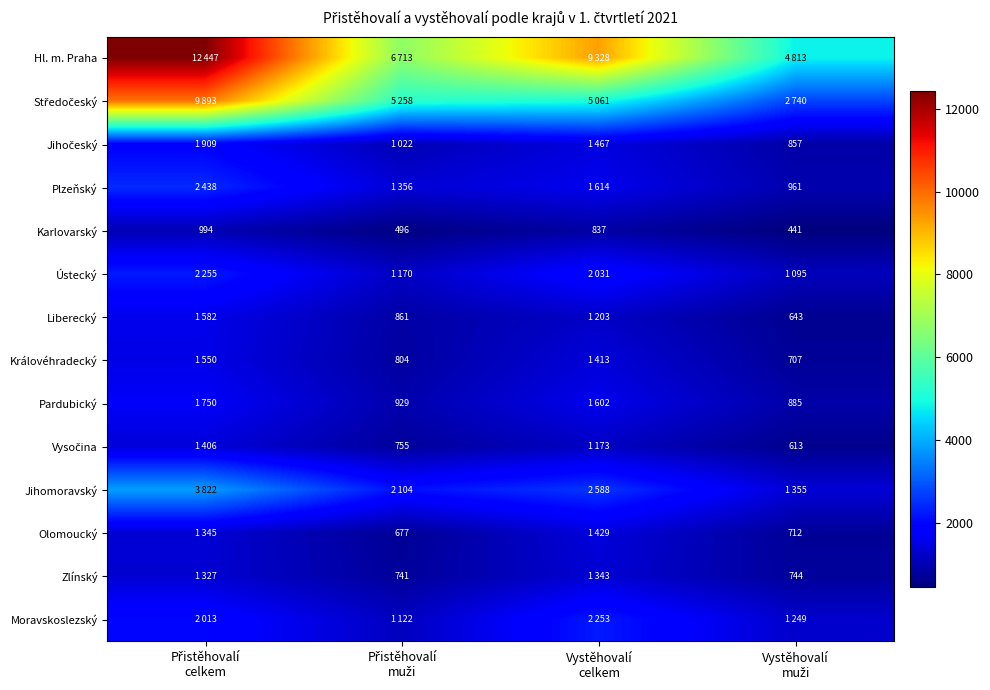

What is the lowest value of the Karlovarský series?

441